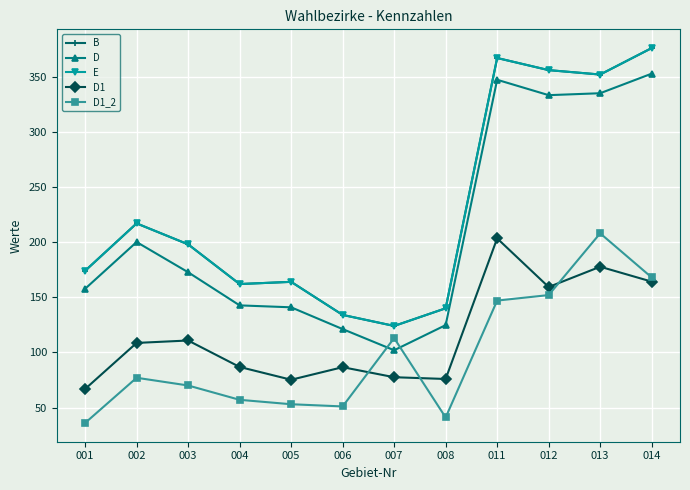

Does the chart have visible grid lines?

Yes